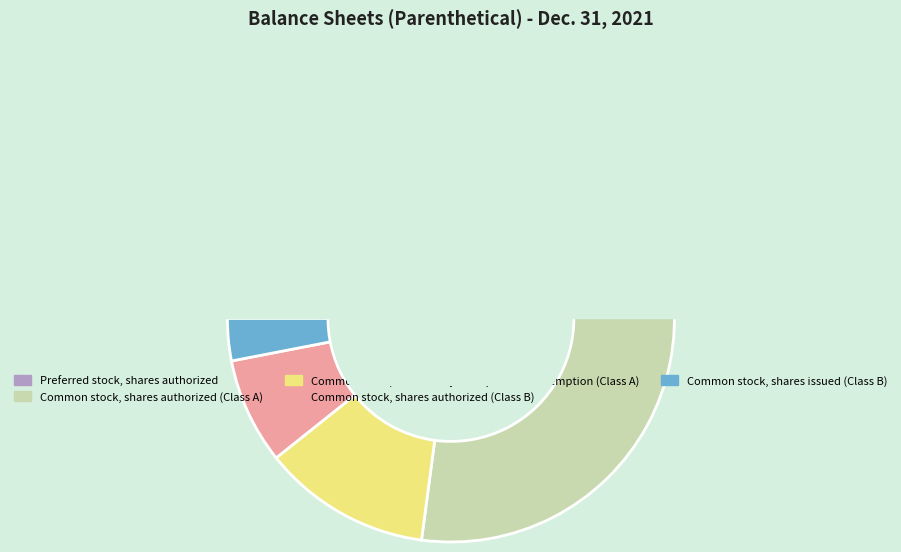

To the nearest percent, what is the average slice percentage?

20%